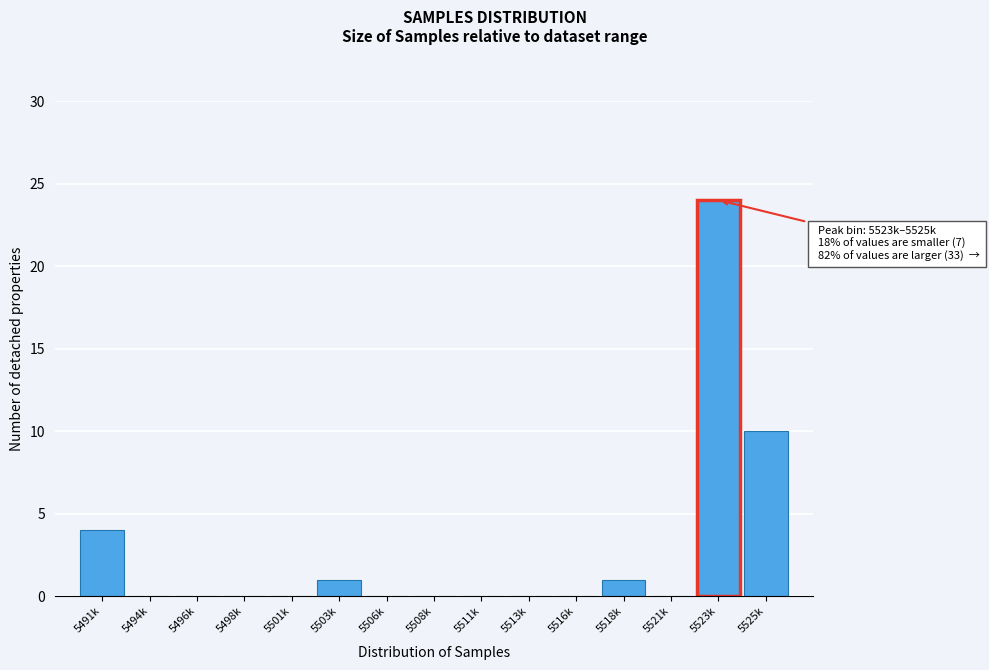

Reading left to right, what are all the values shown in this chart?

5491k=4	5494k=0	5496k=0	5498k=0	5501k=0	5503k=1	5506k=0	5508k=0	5511k=0	5513k=0	5516k=0	5518k=1	5521k=0	5523k=24	5525k=10